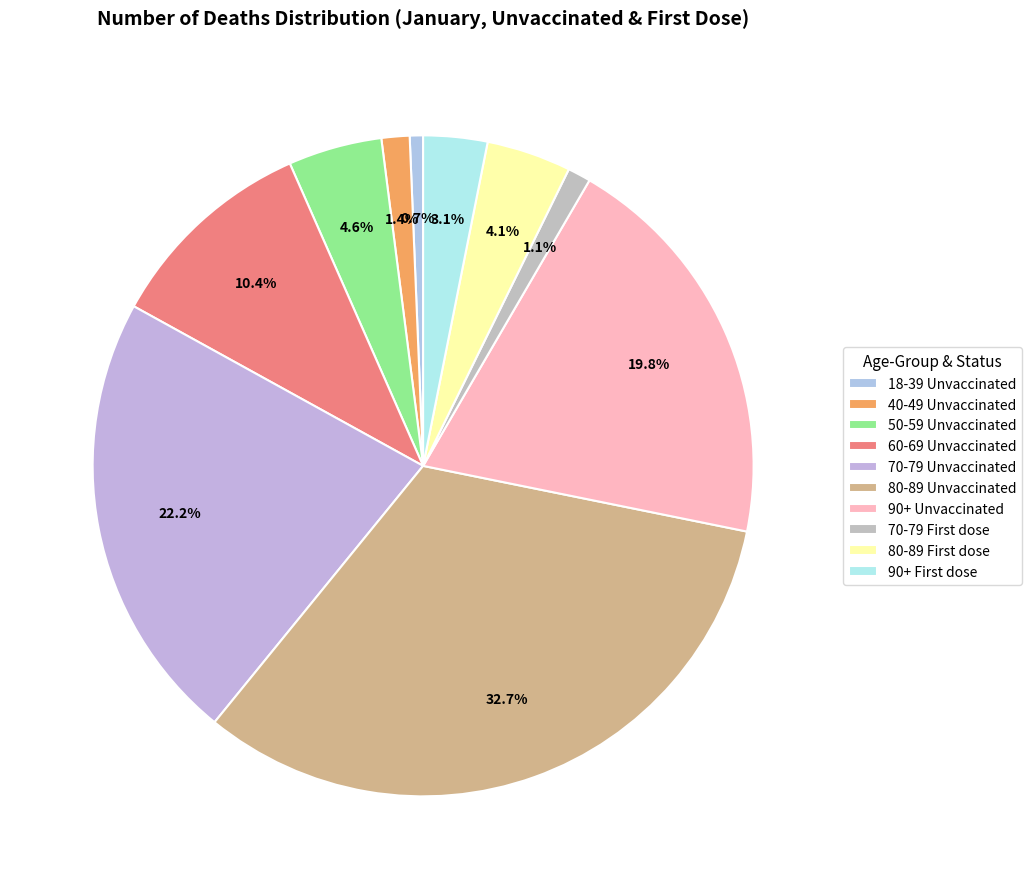

Rank the categories by value from lowest to highest.

18-39 Unvaccinated, 70-79 First dose, 40-49 Unvaccinated, 90+ First dose, 80-89 First dose, 50-59 Unvaccinated, 60-69 Unvaccinated, 90+ Unvaccinated, 70-79 Unvaccinated, 80-89 Unvaccinated